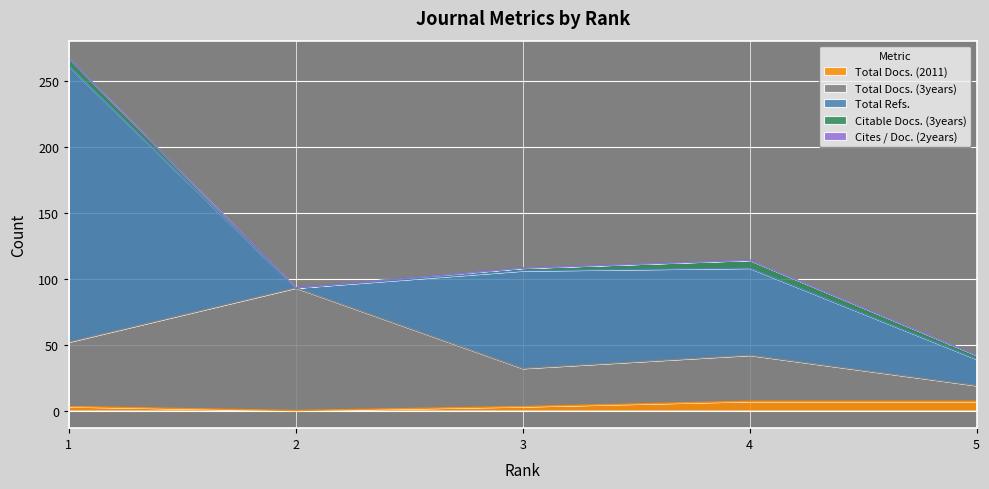

True or false: Cites / Doc. (2years) has a value of 0 at 1.

True